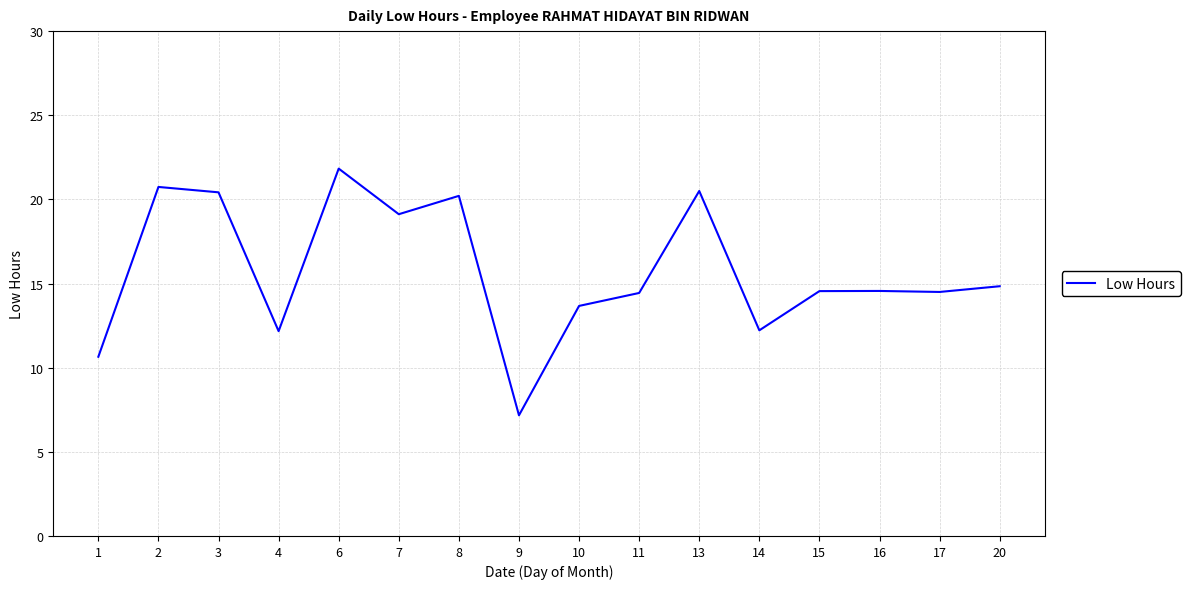

What is the difference between the second highest and minimum values?

13.6